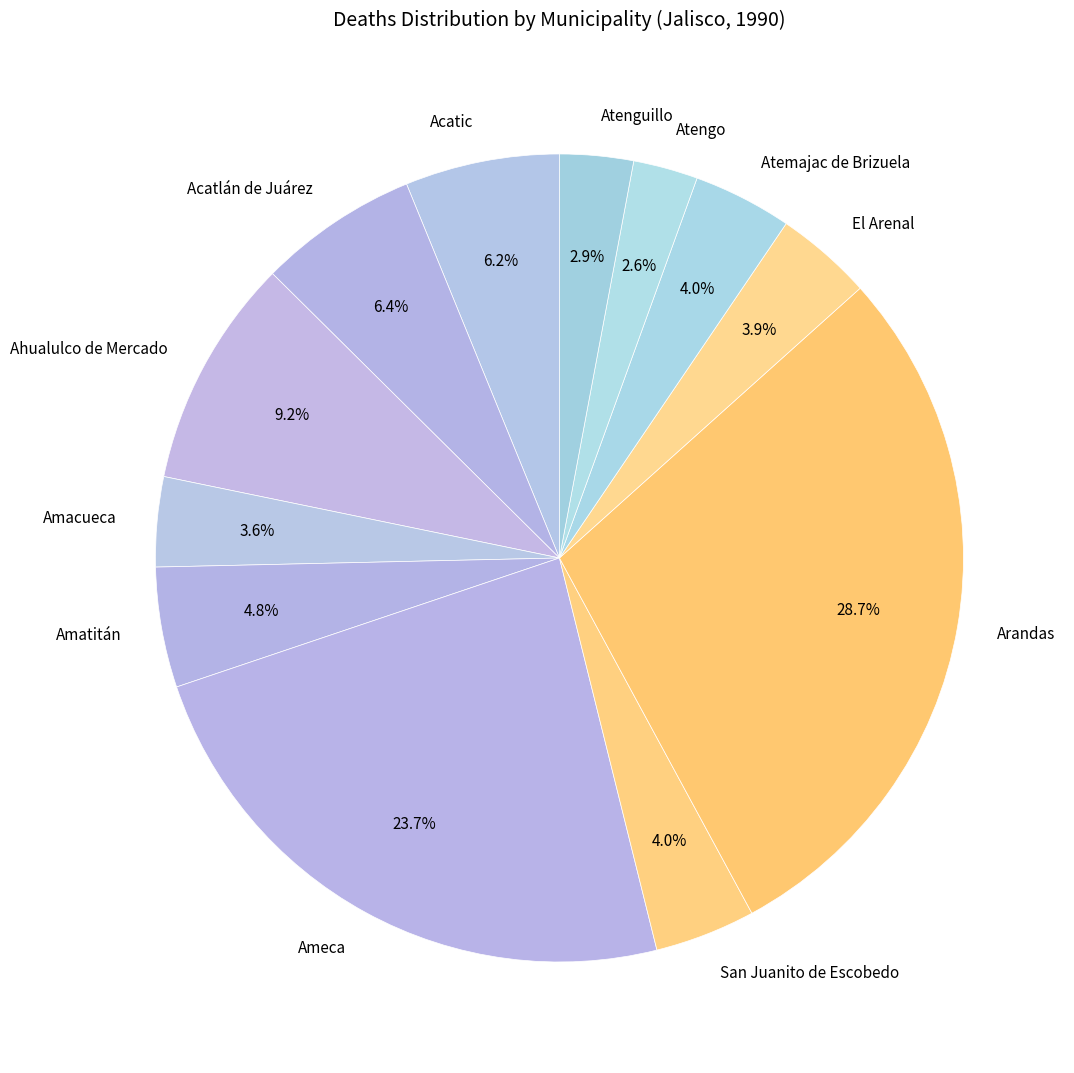

What is the largest slice in the pie chart?

Arandas